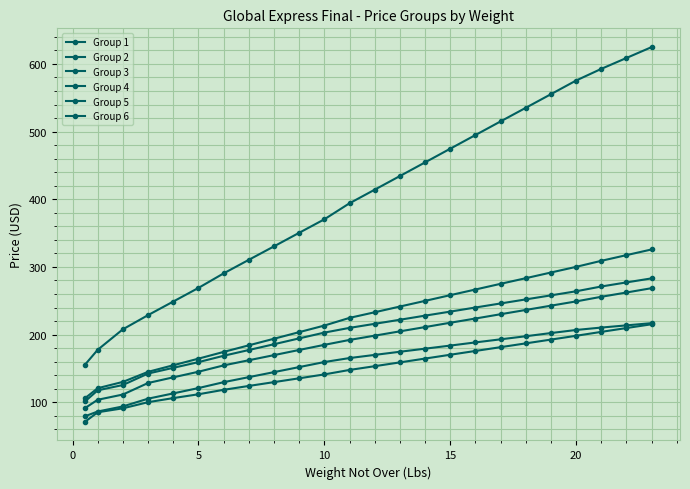

Which series has the widest spread of values?

Group 4